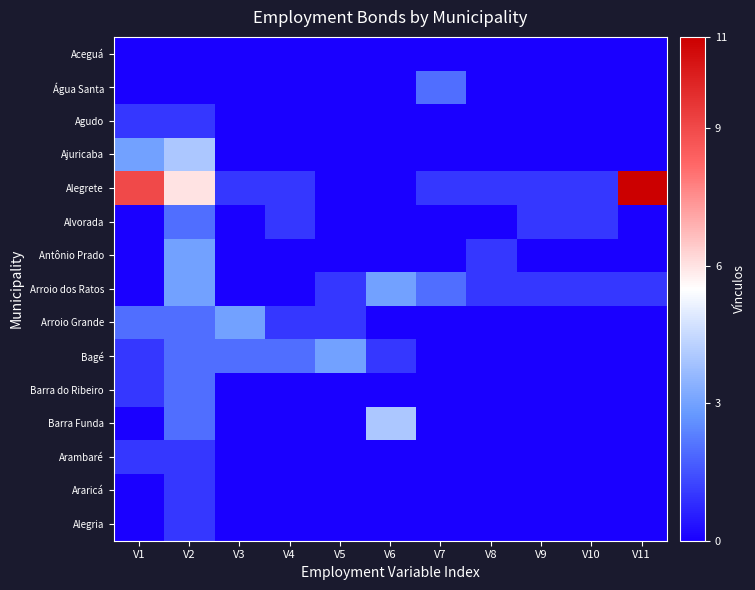

At V5, list the series in order from largest to smallest.

Bagé, Arroio dos Ratos, Arroio Grande, Aceguá, Água Santa, Agudo, Ajuricaba, Alegrete, Alvorada, Antônio Prado, Barra do Ribeiro, Barra Funda, Arambaré, Araricá, Alegria